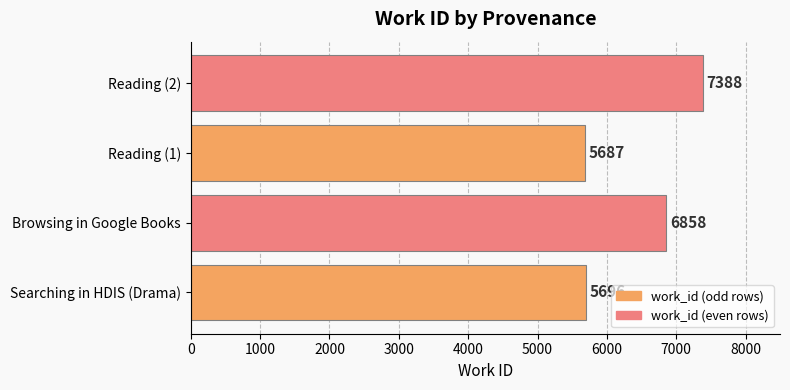

True or false: the data shows 7388 at Reading (2).

True